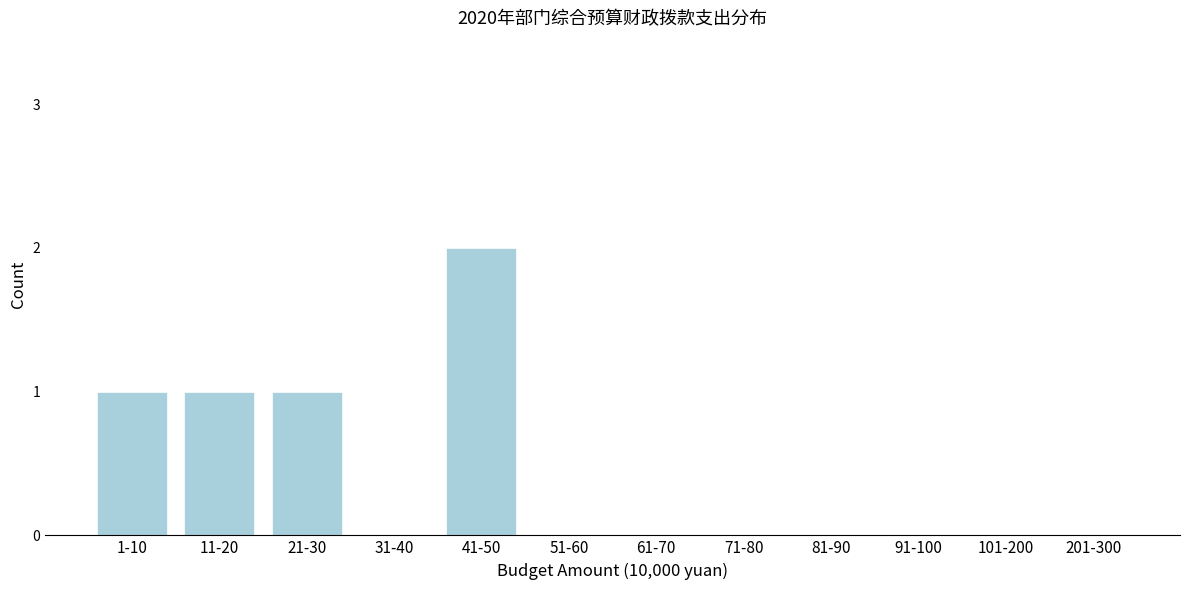

Reading left to right, list all the values displayed in this chart.

1-10=1	11-20=1	21-30=1	31-40=0	41-50=2	51-60=0	61-70=0	71-80=0	81-90=0	91-100=0	101-200=0	201-300=0